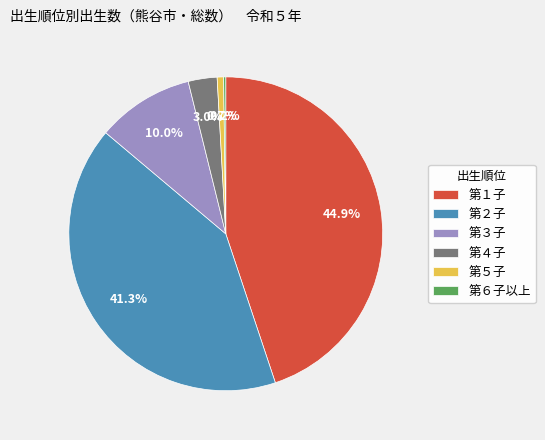

Is it true that 第４子 is 12% of the pie?

False